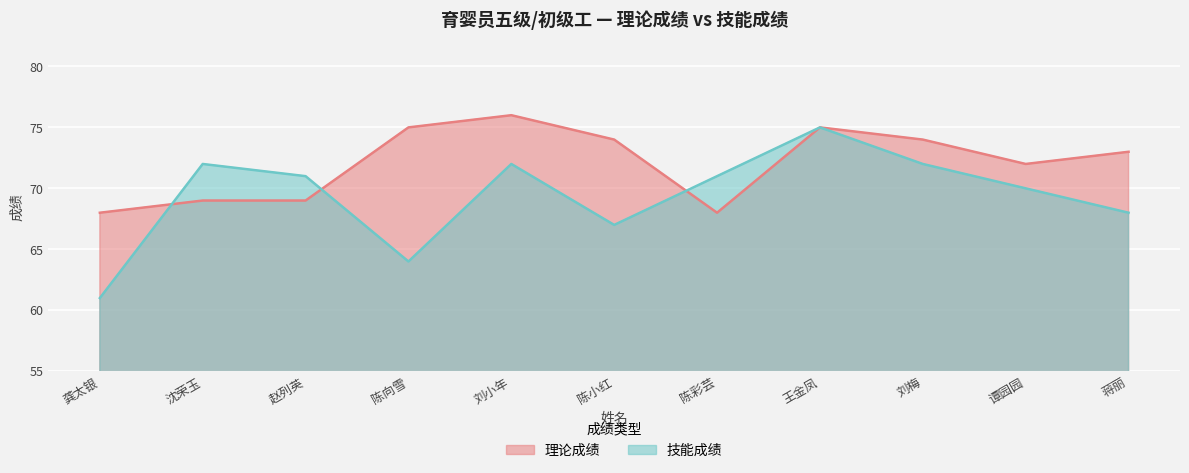

What is the difference between the 理论成绩 (线) values at 赵列英 and 谭园园?

3